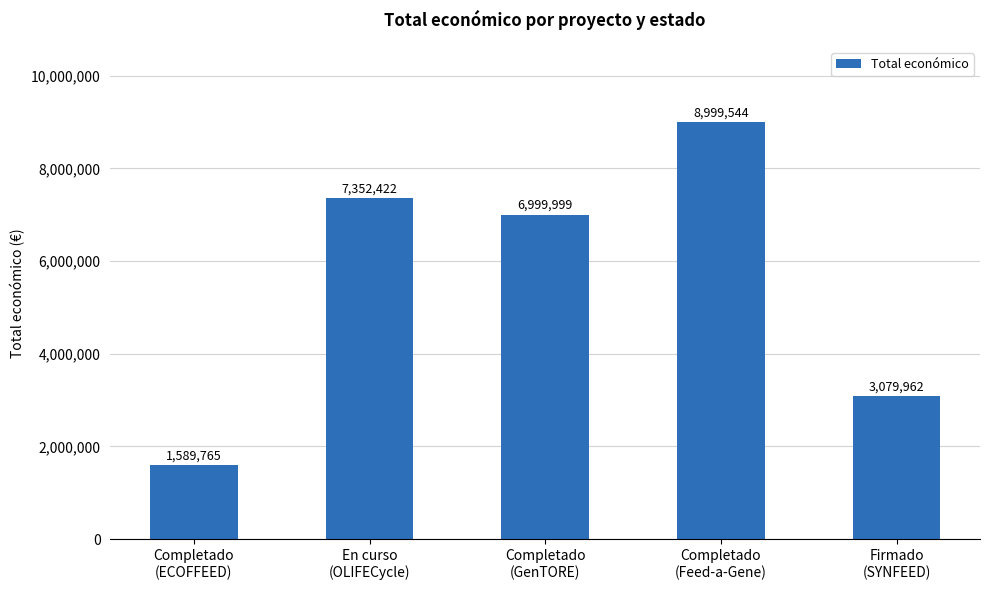

At which label is the value closest to 5294654?

Completado
(GenTORE)